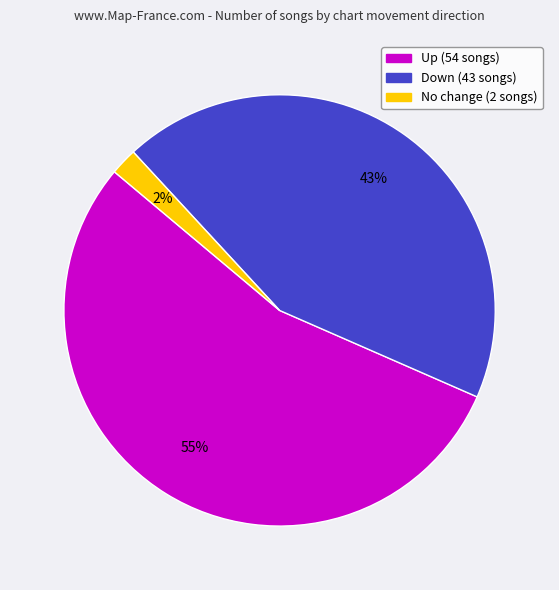

Is there a majority slice in this chart?

Yes